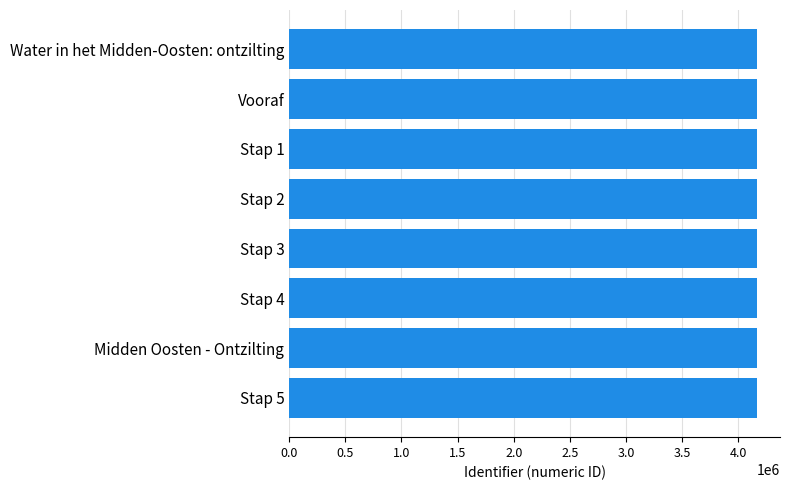

What is the value of the 5th bar from the top?

4163897